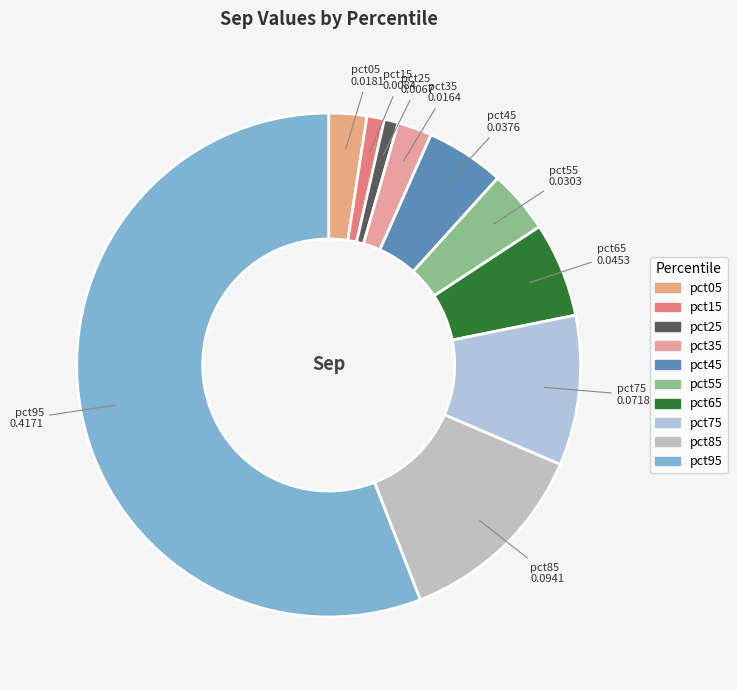

True or false: pct25 accounts for 11% of the total.

False